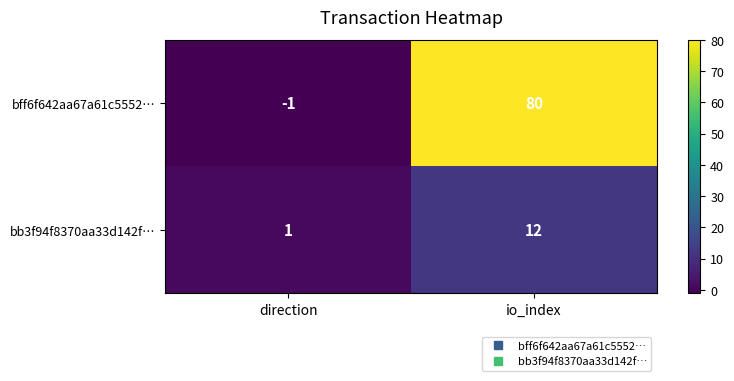

Rank the series by their maximum value, from lowest to highest.

bb3f94f8370aa33d142f…, bff6f642aa67a61c5552…